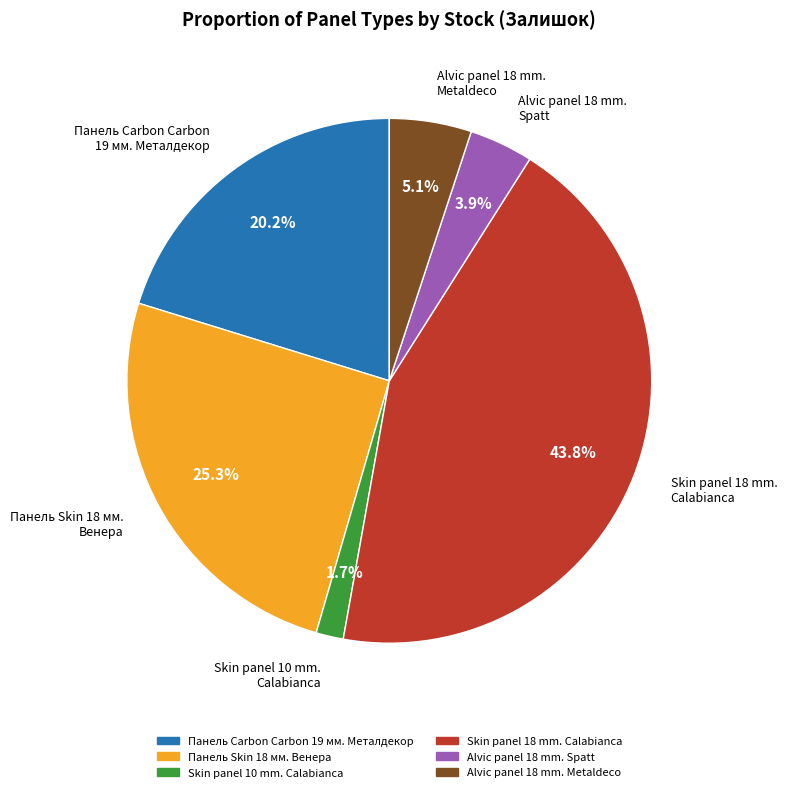

Count the number of slices in the pie.

6